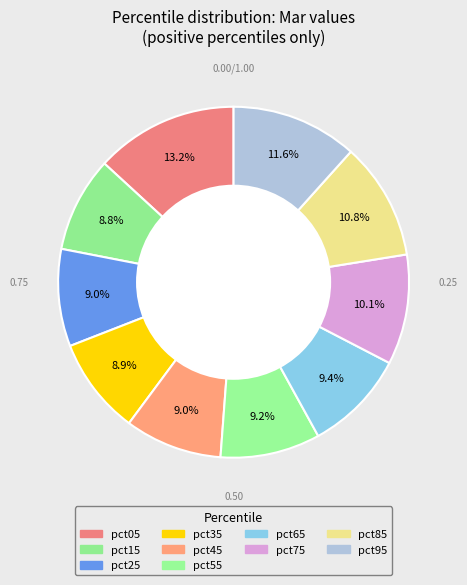

Count the number of slices in the pie.

10